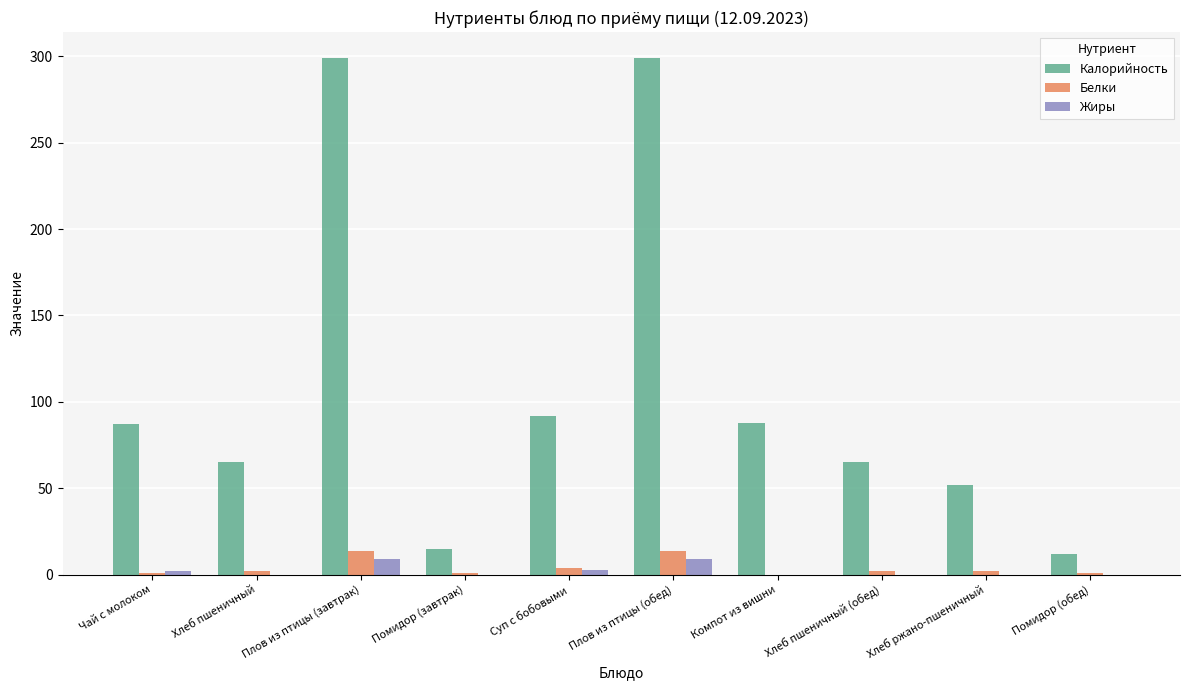

How many groups of bars are there?

10